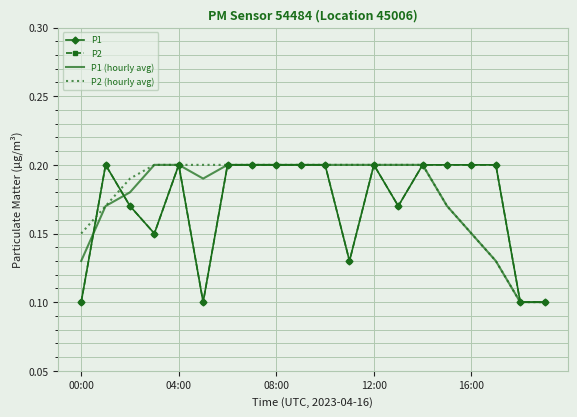

How many categories are shown in the chart?

20